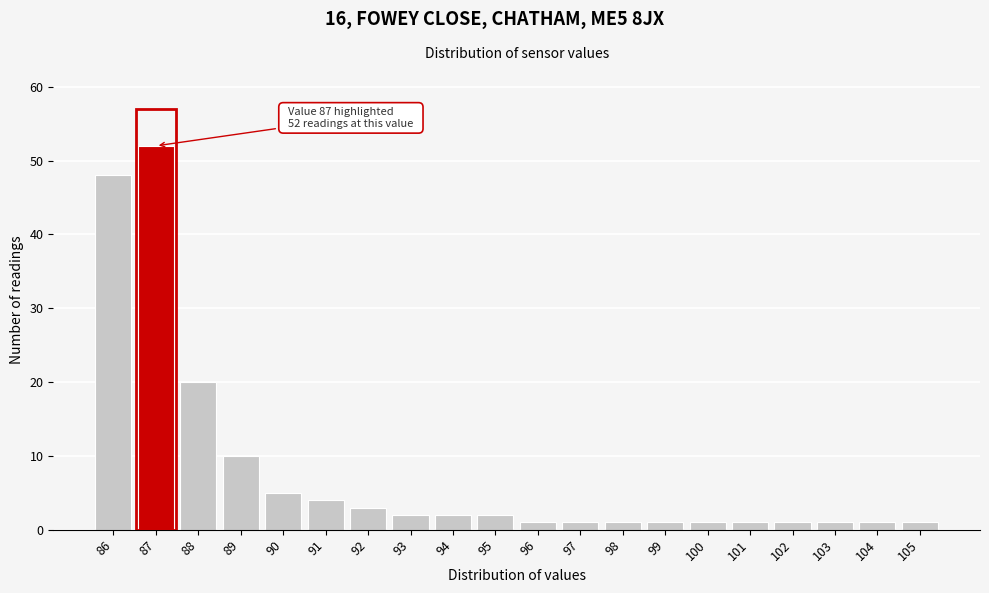

Reading left to right, list all the values displayed in this chart.

48	52	20	10	5	4	3	2	2	2	1	1	1	1	1	1	1	1	1	1